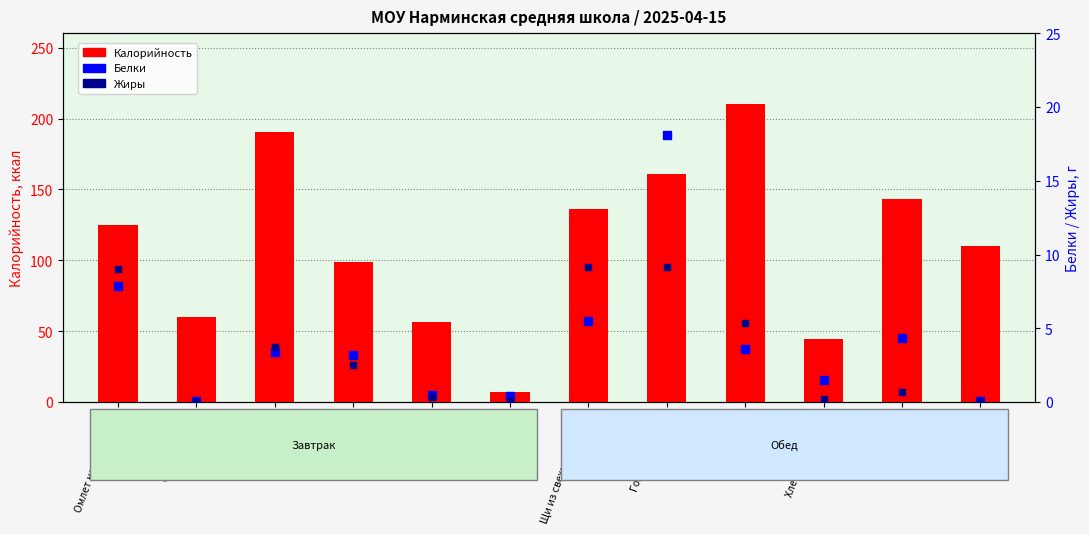

Which series contains the highest Y value?

Калорийность